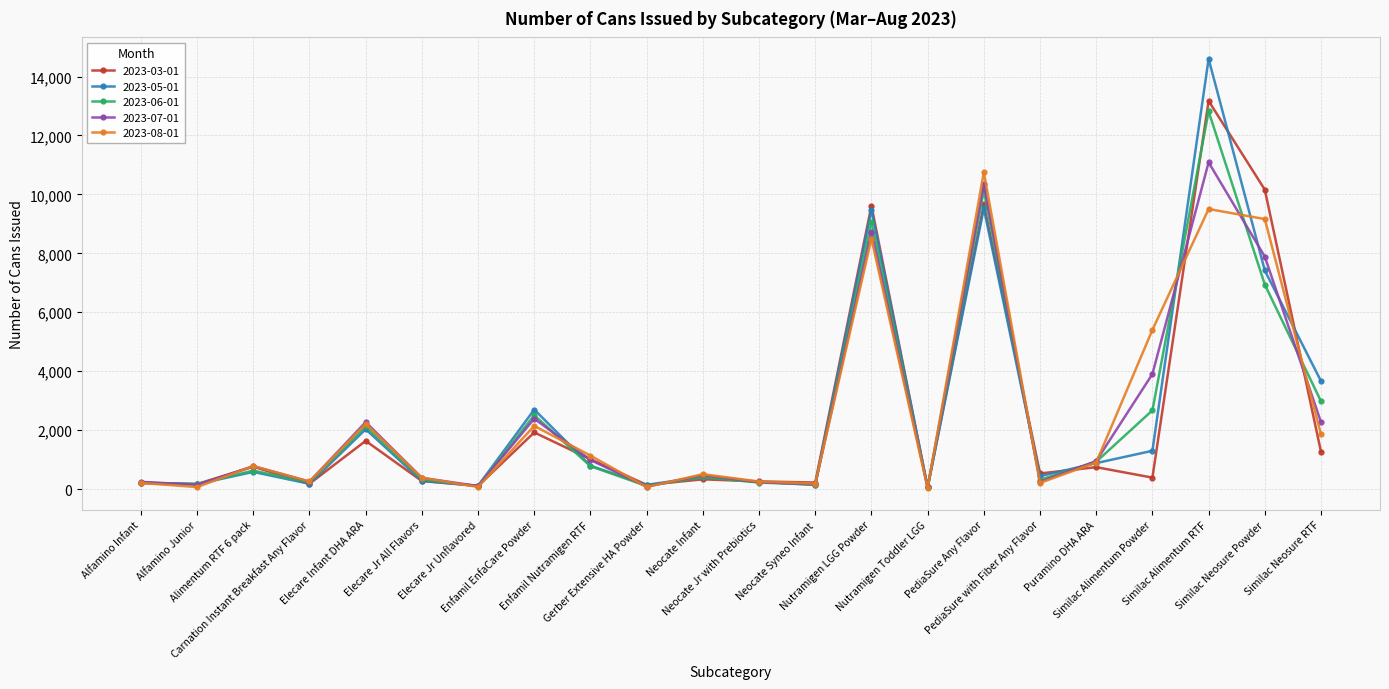

Does the chart have visible grid lines?

Yes